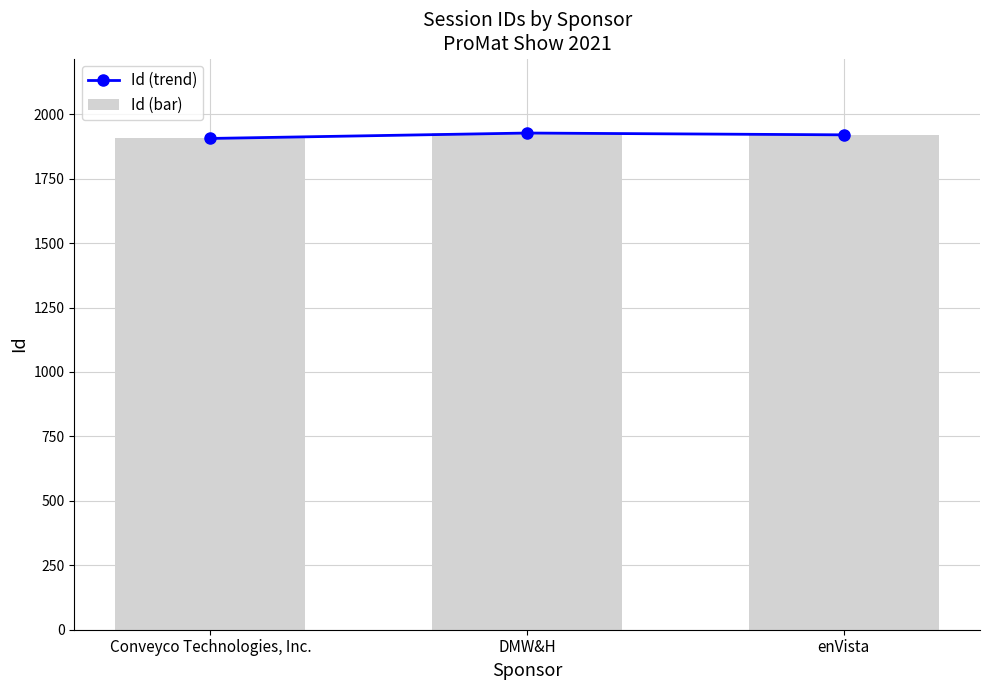

At DMW&H, list the series in order from largest to smallest.

Id (trend), Id (bar)